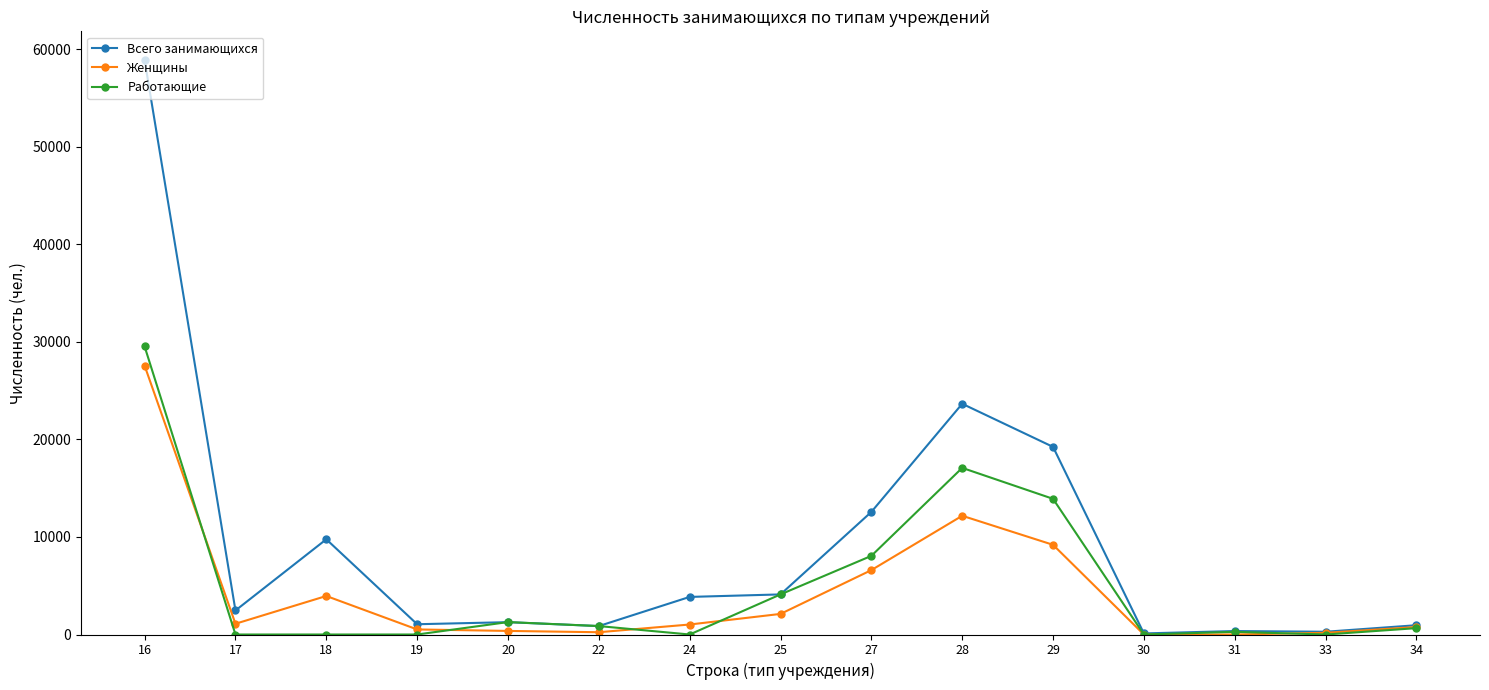

What is the total value across all series at 20?

2905